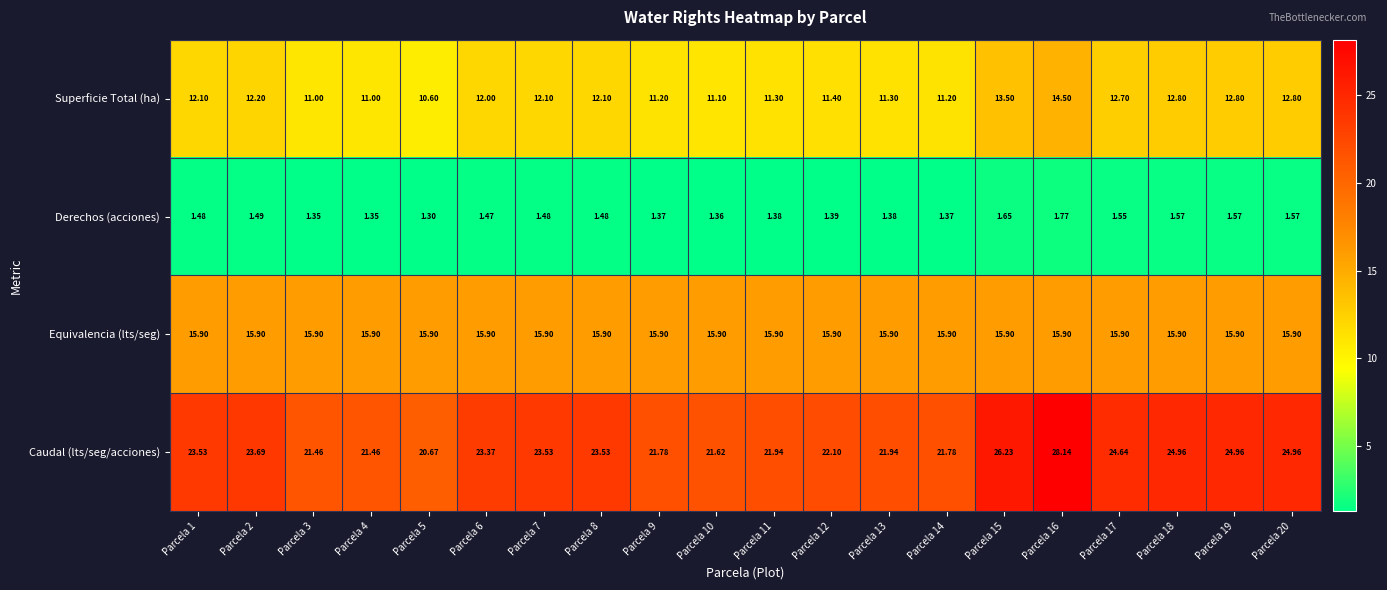

Which series has the largest total across all categories?

Caudal (lts/seg/acciones)